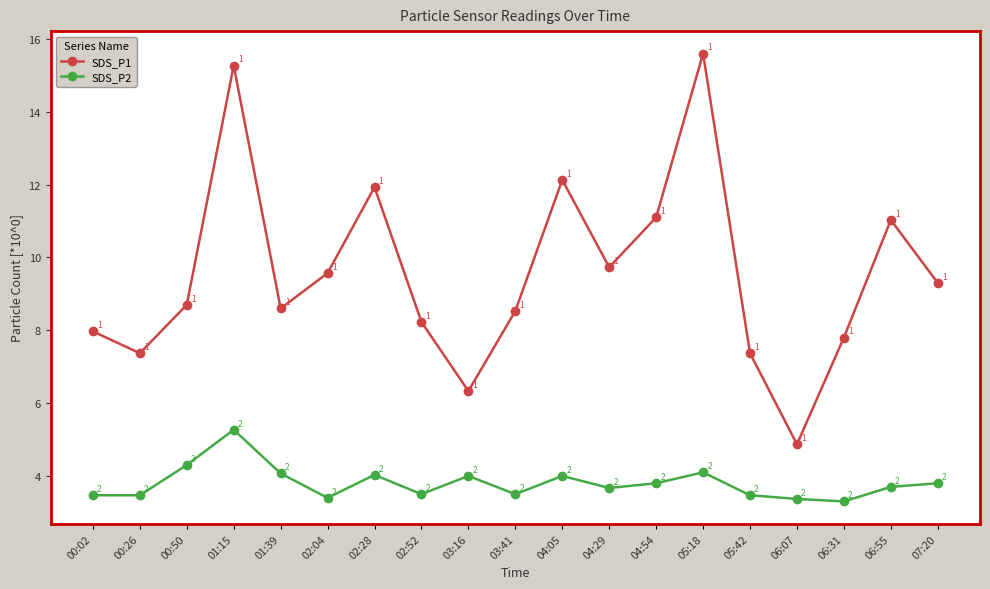

The SDS_P2 series shows 1.0 at 06:07. True or false?

False